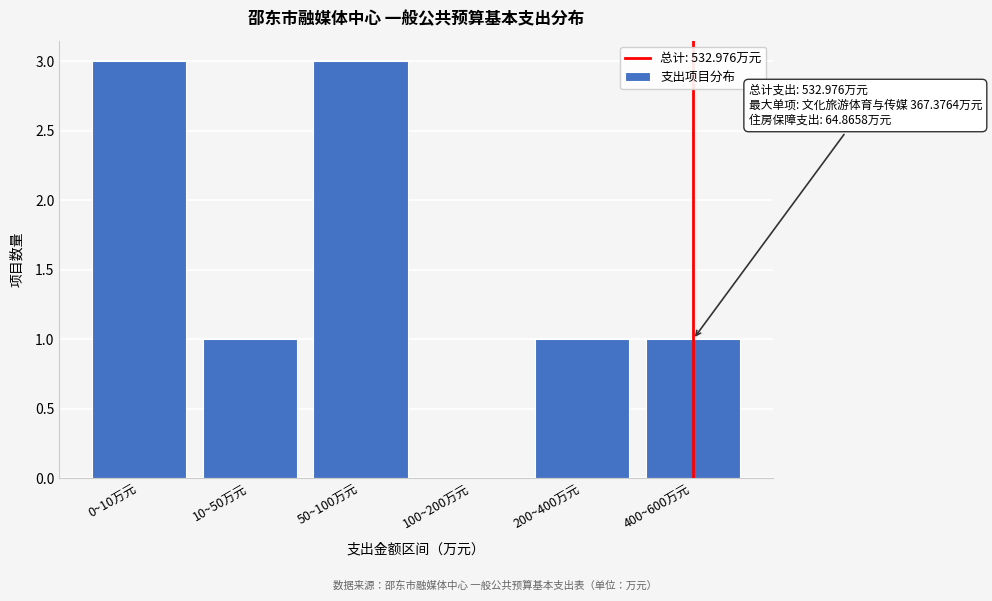

Reading left to right, transcribe all the data shown in this chart.

0~10万元=3	10~50万元=1	50~100万元=3	100~200万元=0	200~400万元=1	400~600万元=1